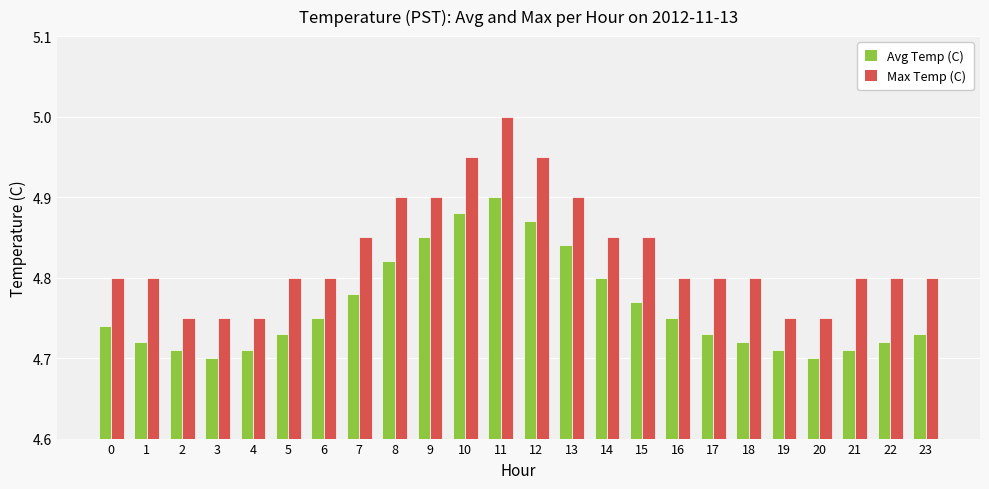

What is the total value across all series at 1?

9.5